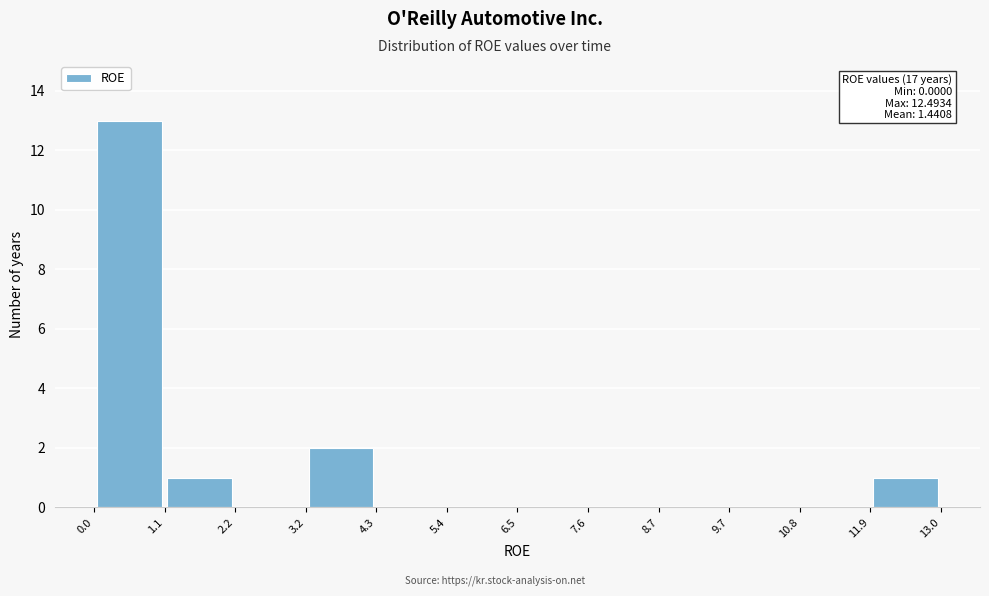

Which range on the x-axis has the tallest bar?

0.0 to 1.1